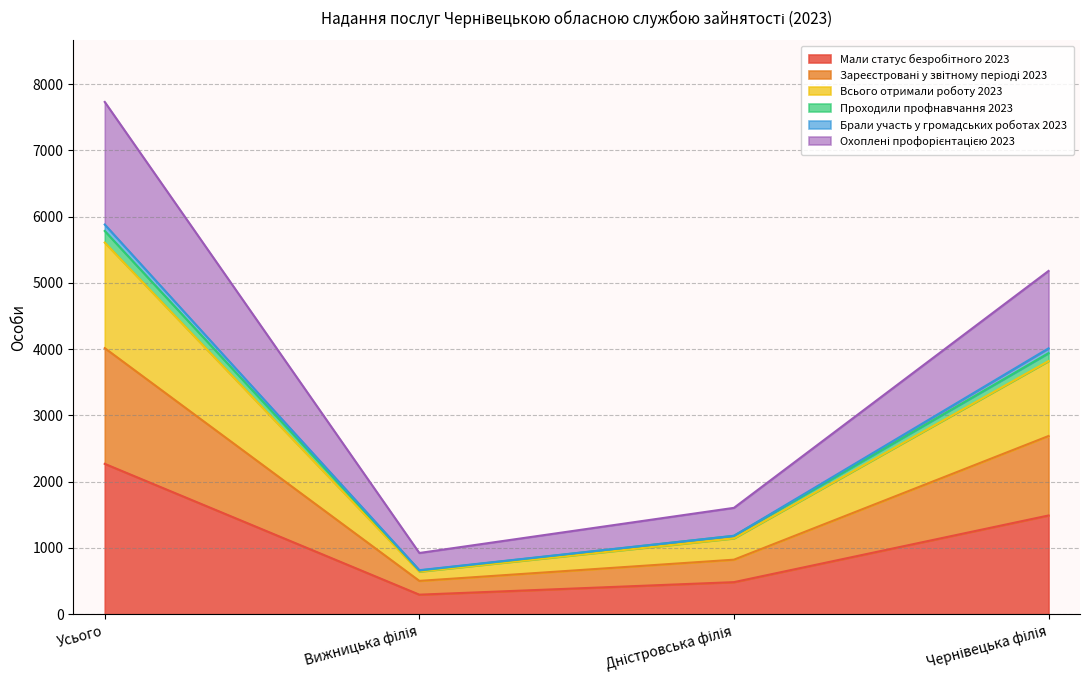

True or false: Проходили профнавчання 2023 and Зареєстровані у звітному періоді 2023 cross at least once.

False